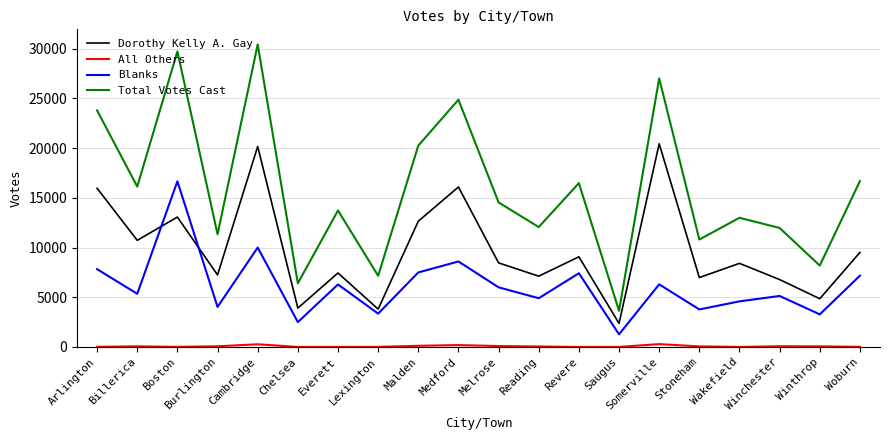

Which series has the widest spread of values?

Total Votes Cast